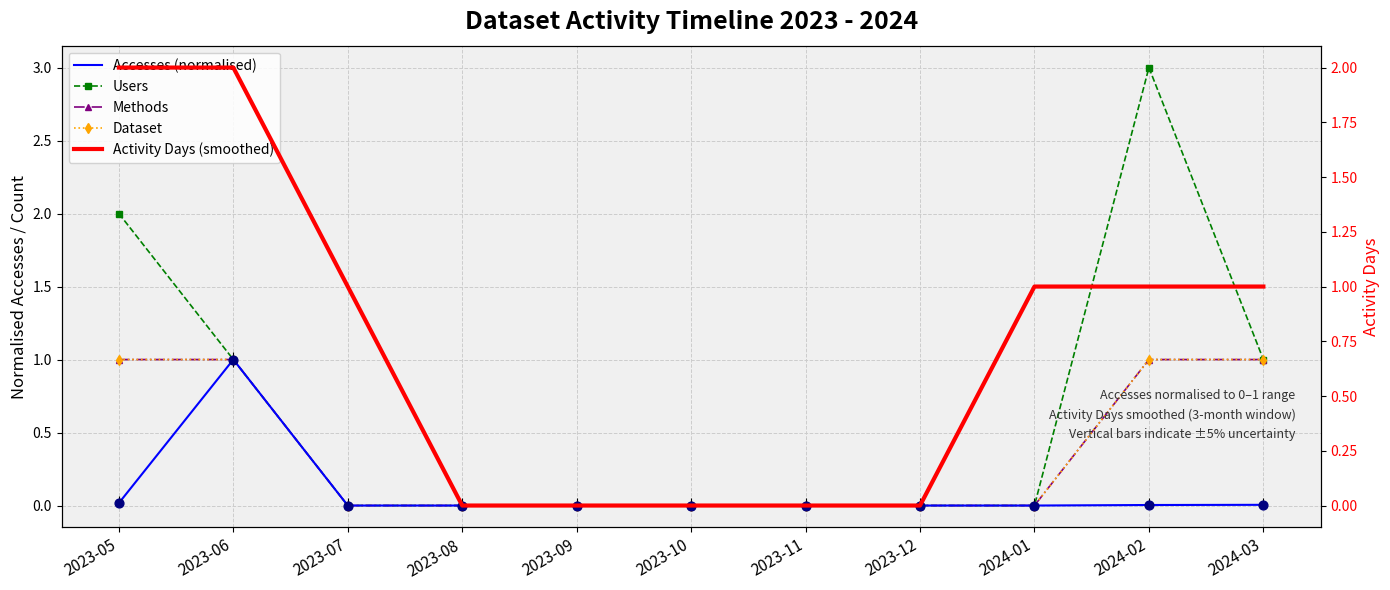

Which series contains the lowest Y value?

Accesses (normalised)